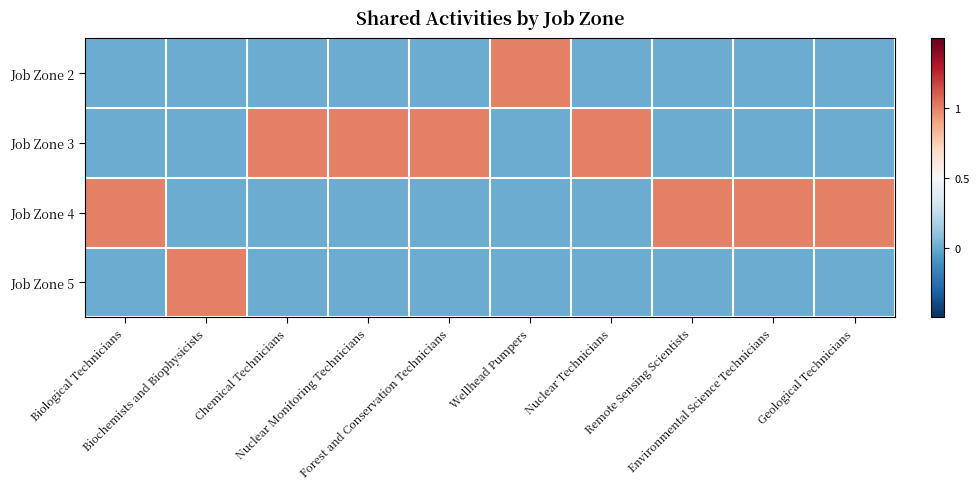

Count the number of data series in this chart.

4